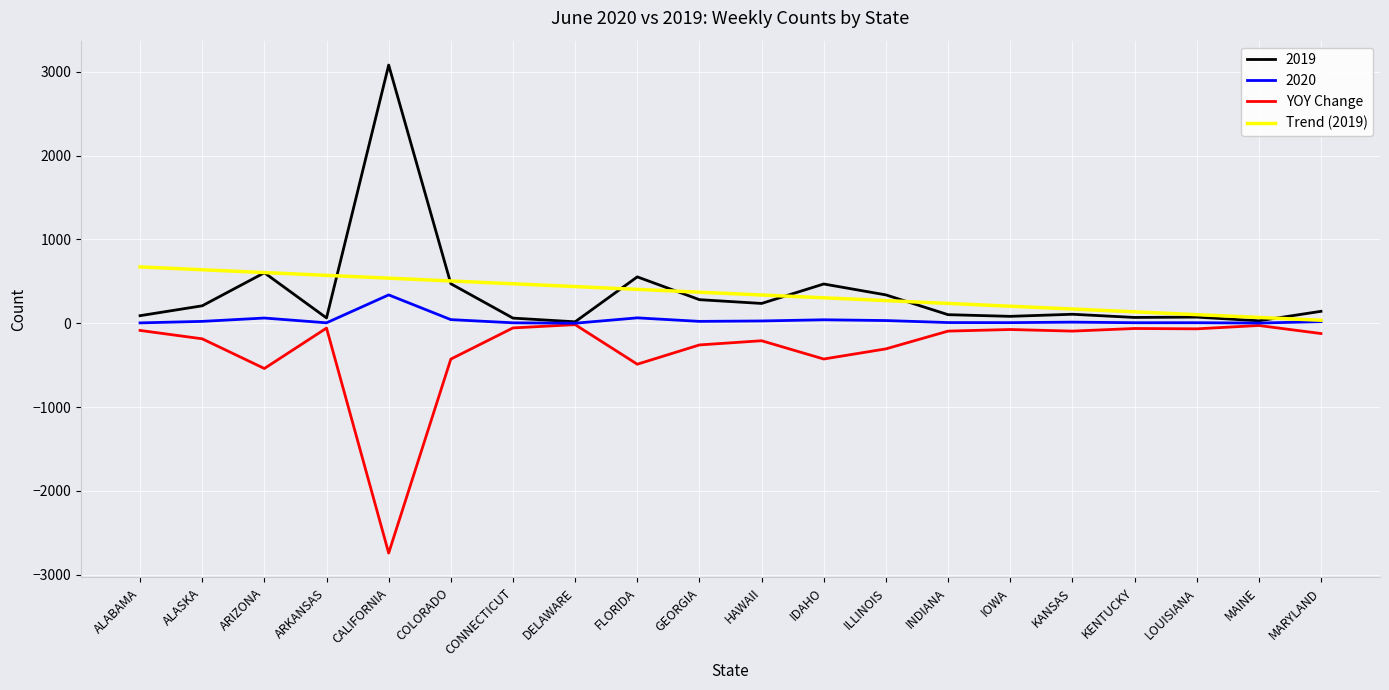

What is the difference between the maximum and minimum values in the Trend (2019) series?

636.1